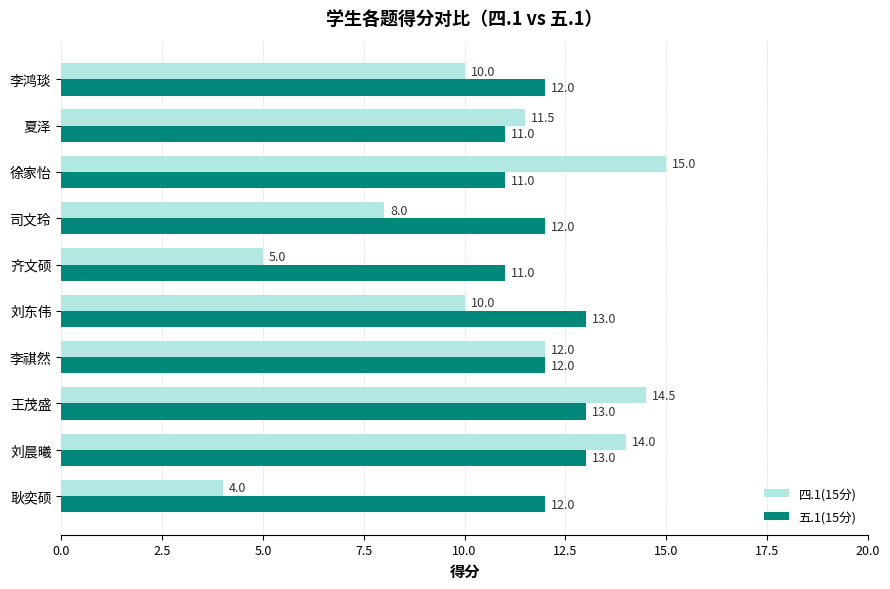

What is the difference between the second highest and minimum values in the 五.1(15分) series?

2.0